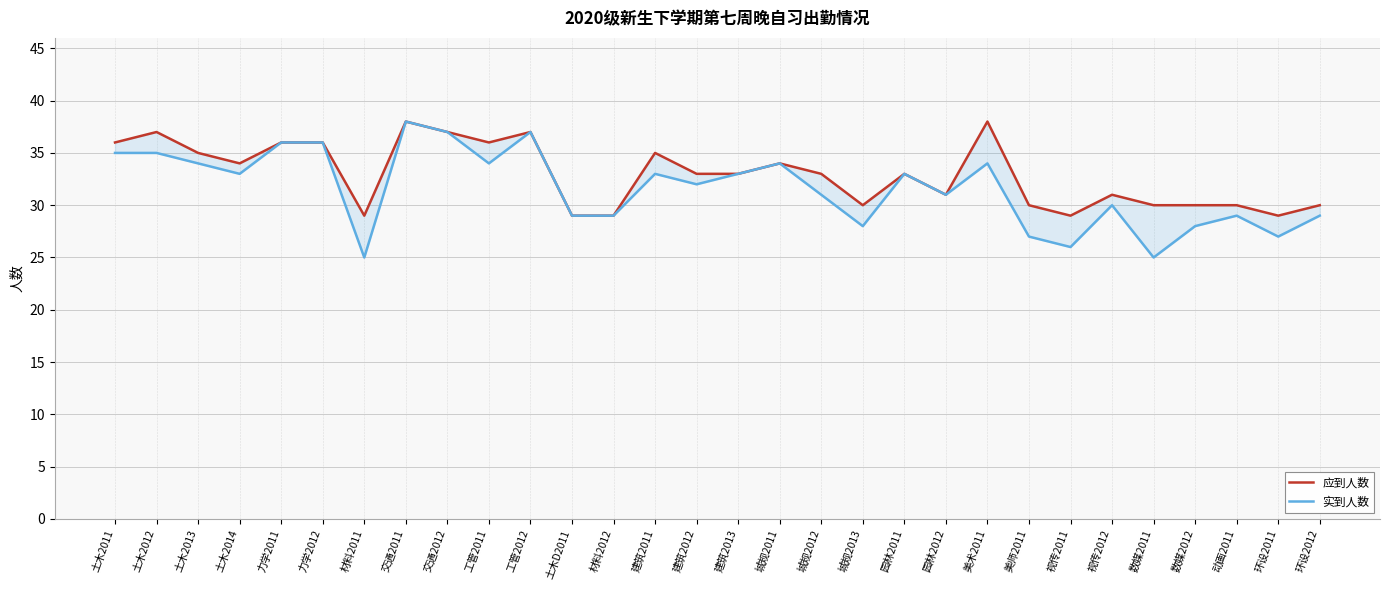

Reading left to right, transcribe all the data shown in this chart.

应到人数: 36	37	35	34	36	36	29	38	37	36	37	29	29	35	33	33	34	33	30	33	31	38	30	29	31	30	30	30	29	30
实到人数: 35	35	34	33	36	36	25	38	37	34	37	29	29	33	32	33	34	31	28	33	31	34	27	26	30	25	28	29	27	29